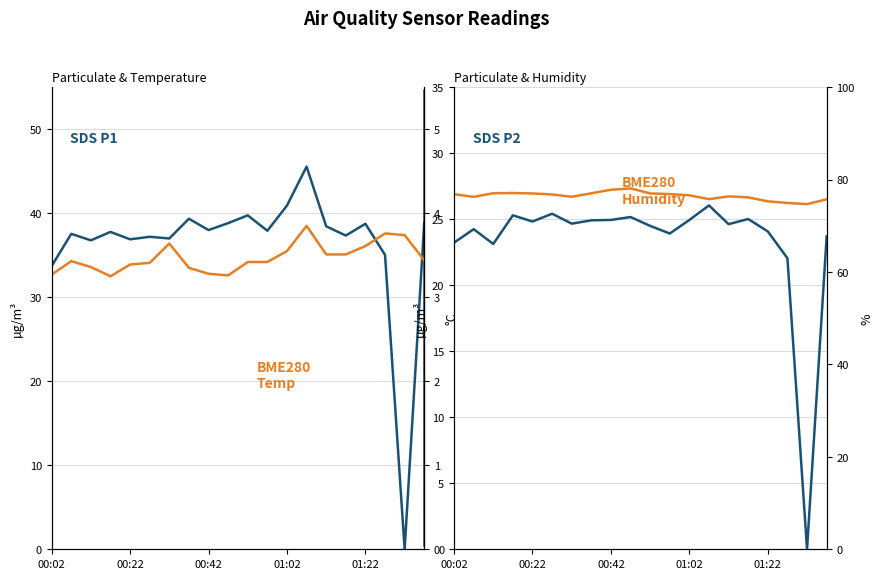

In SDS P1, how many points are lower than both neighbors (excluding endpoints)?

7